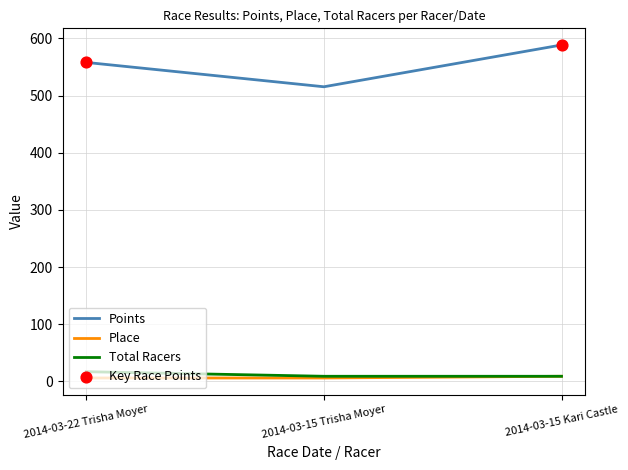

Between 2014-03-15 Trisha Moyer and 2014-03-15 Kari Castle, which series saw the biggest shift?

Points